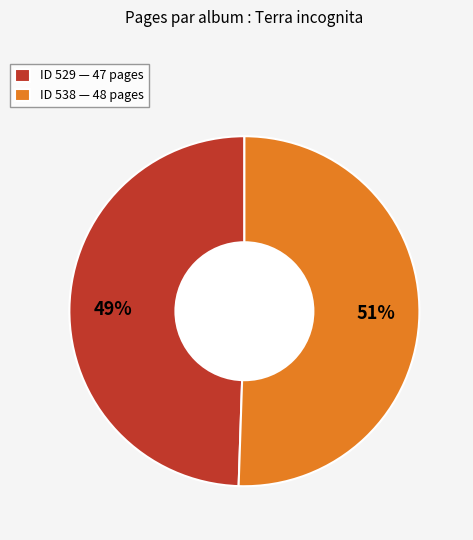

To the nearest percent, what is the combined percentage of ID 538 — 48 pages and ID 529 — 47 pages?

100%